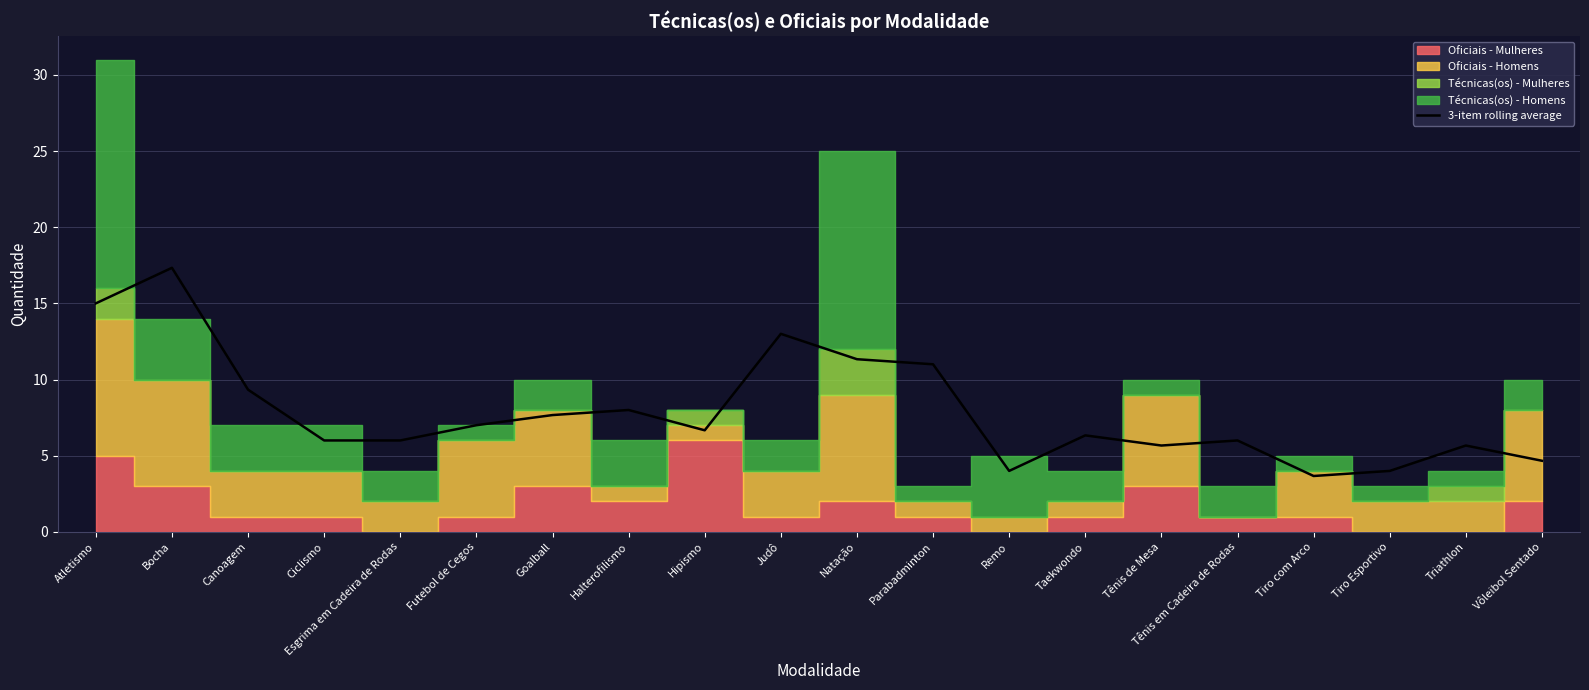

What is the label of the 8th point from the right?

Remo